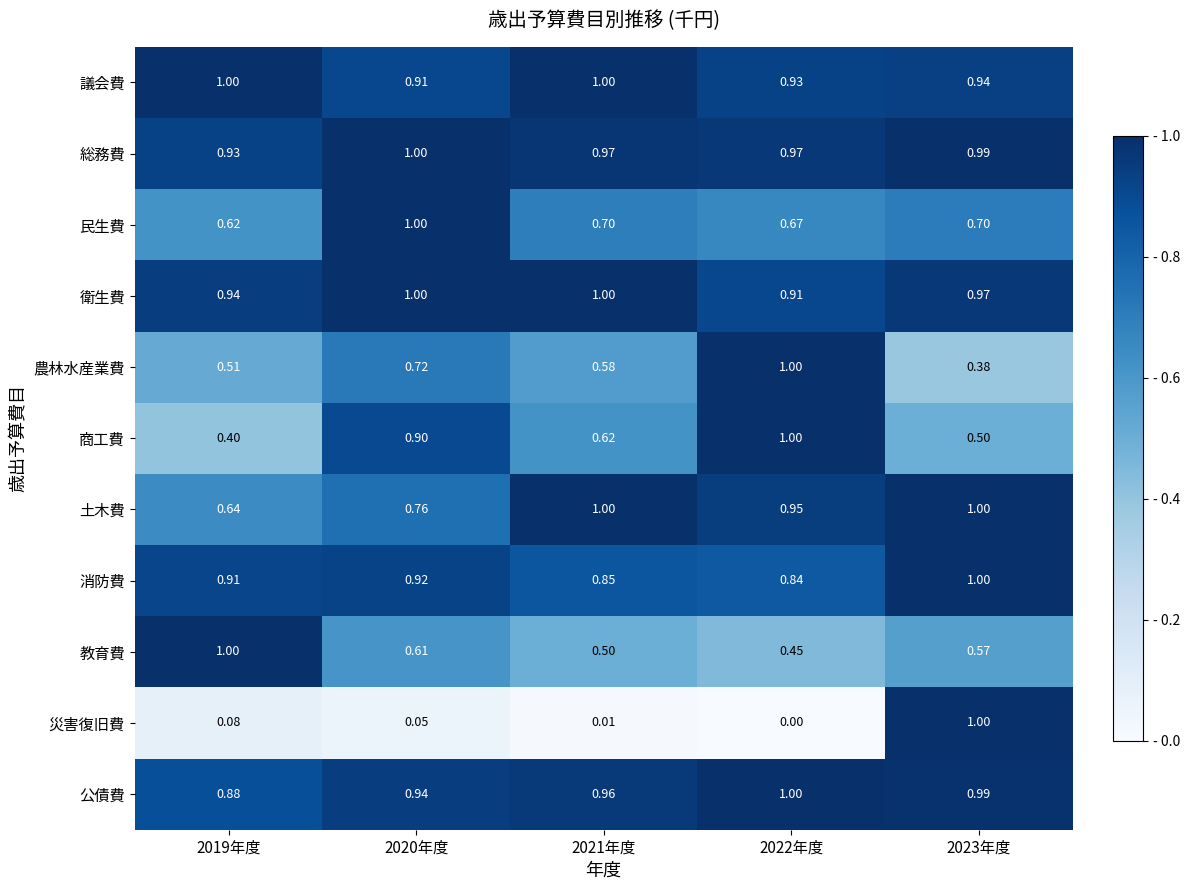

Which series has the largest total across all categories?

総務費